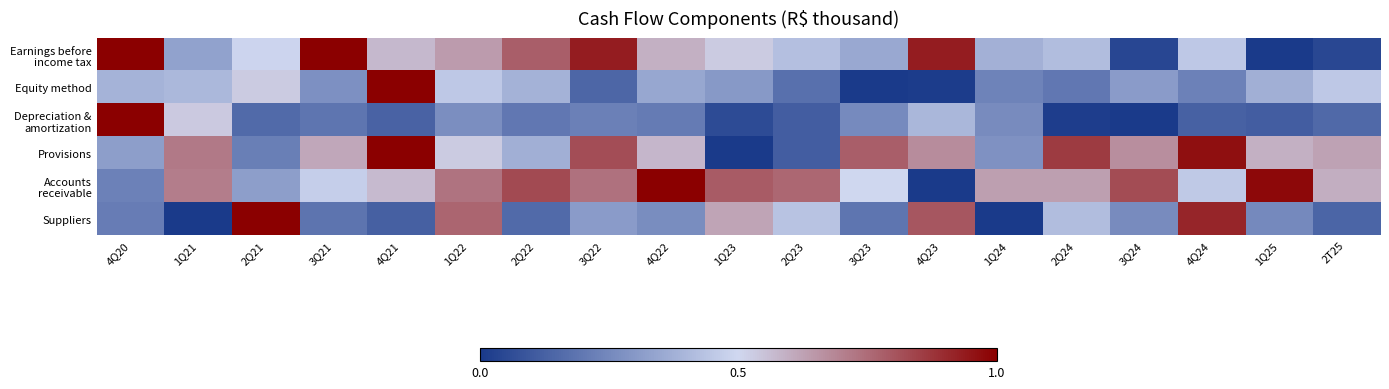

Which series has the widest spread of values?

Earnings before income tax